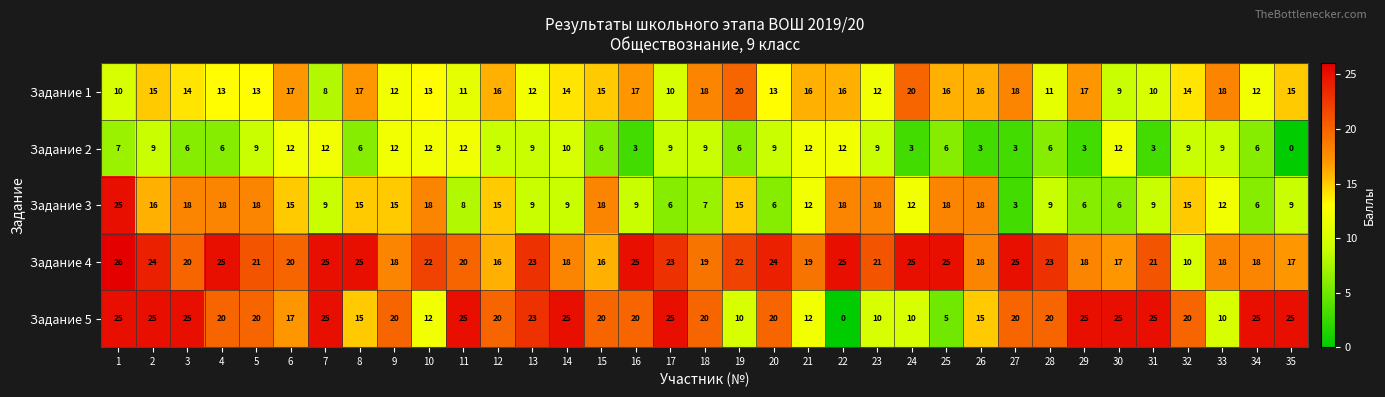

What is the maximum value shown in the chart?

26